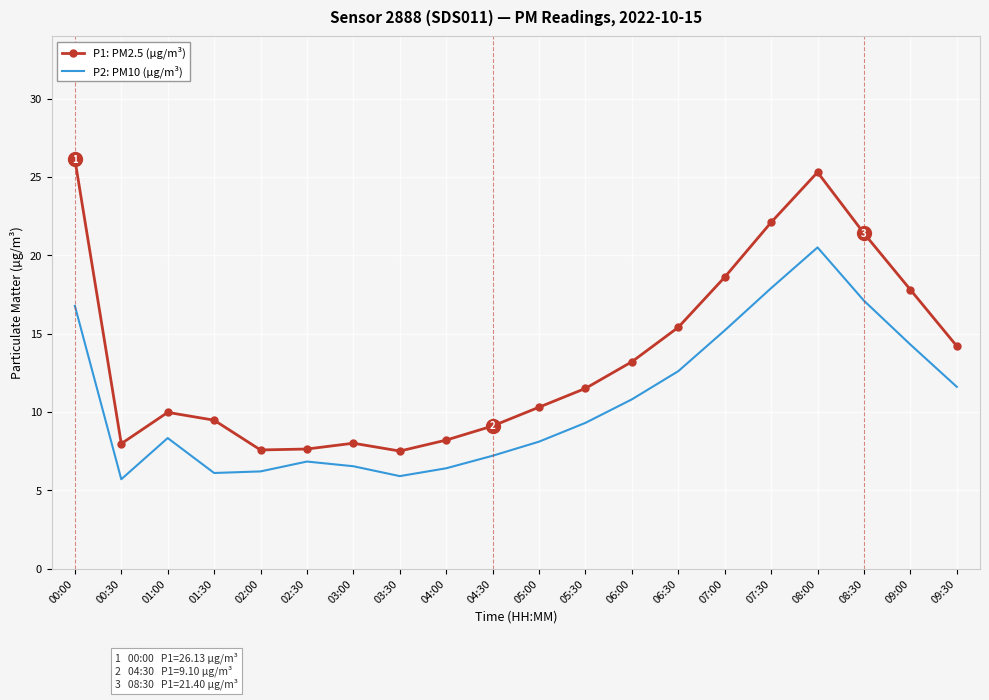

What is the difference between the highest and lowest values at 09:30?

2.6